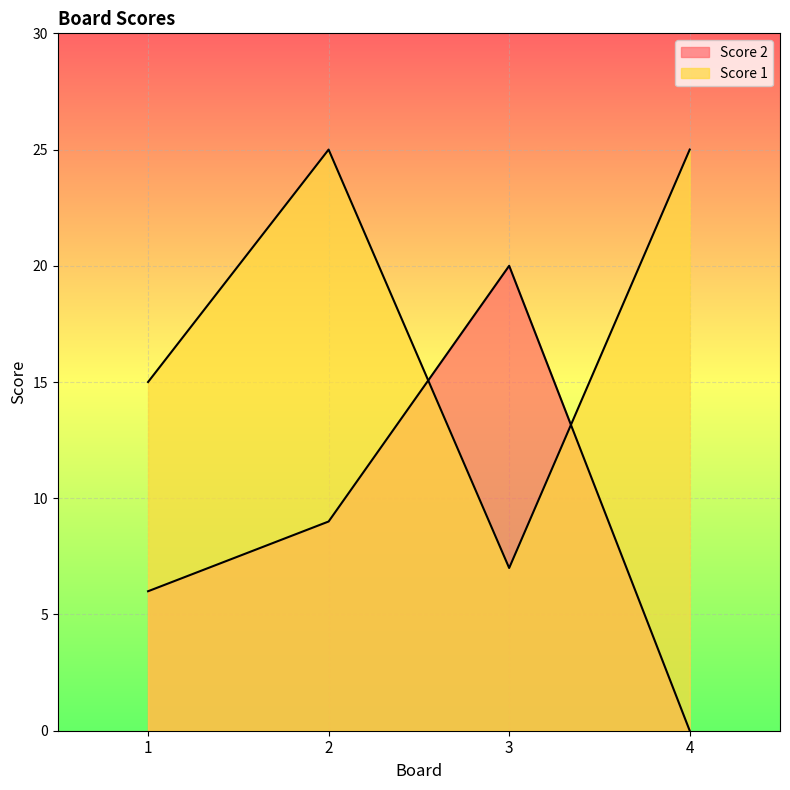

Reading left to right, what are all the values shown in this chart?

Score 2: 1=6	2=9	3=20	4=0
Score 1: 1=15	2=25	3=7	4=25